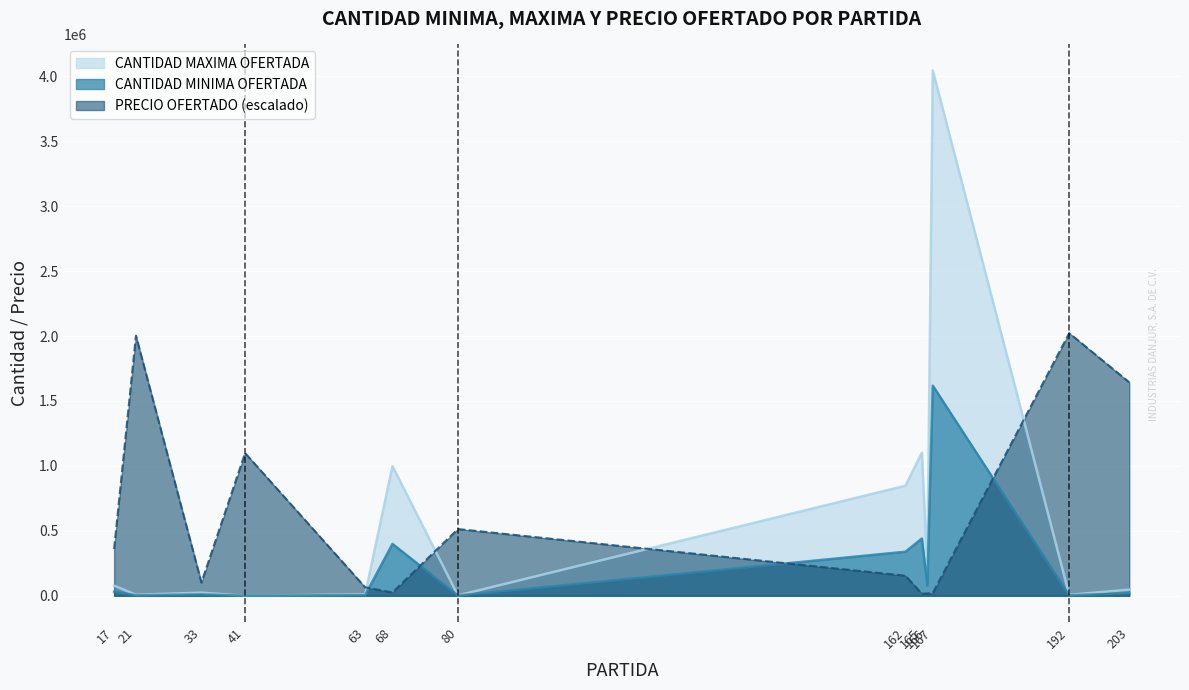

Where do PRECIO OFERTADO and CANTIDAD MINIMA OFERTADA first cross each other?

63 and 68